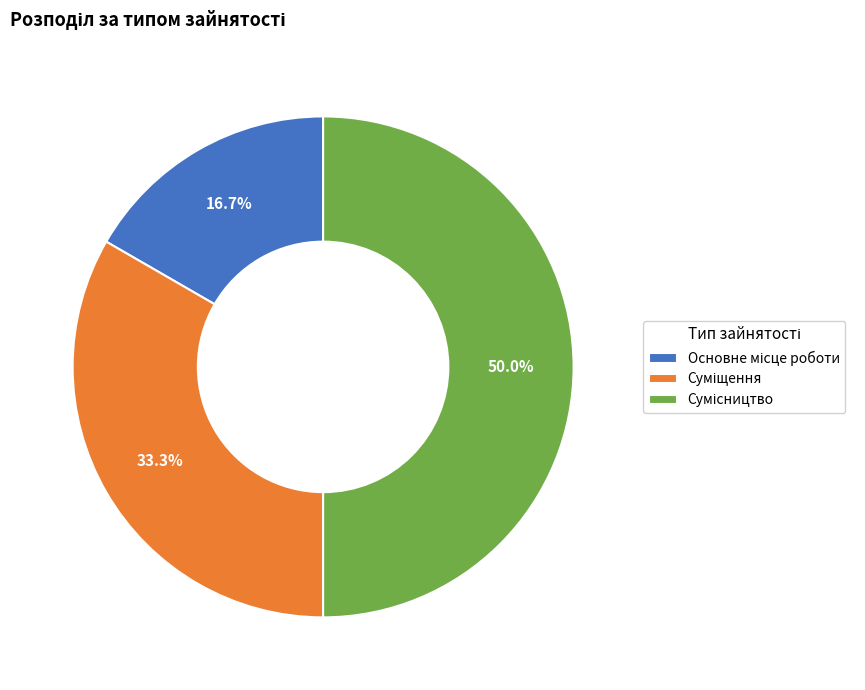

Does Сумісництво account for over 50% of the chart?

No